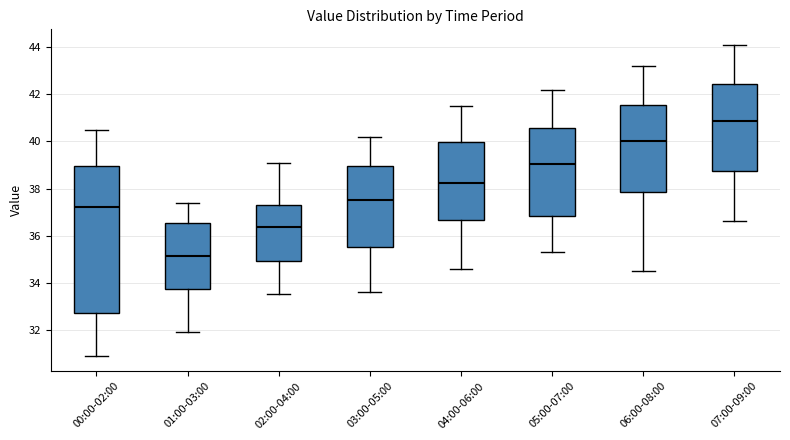

Where does the upper whisker of the box for 05:00-07:00 end on the y-axis? The values are not printed on the chart, so give them approximately, as read against the axis.

42.2